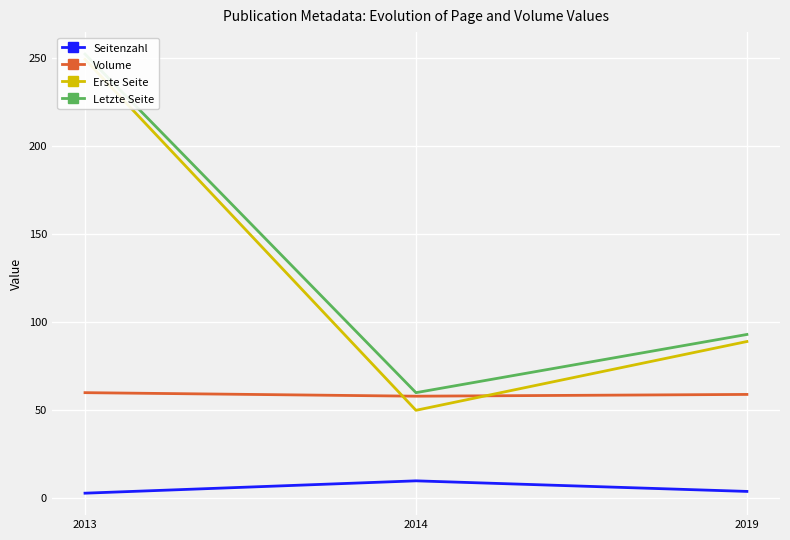

List the series in order of their peak value, lowest first.

Seitenzahl, Volume, Erste Seite, Letzte Seite